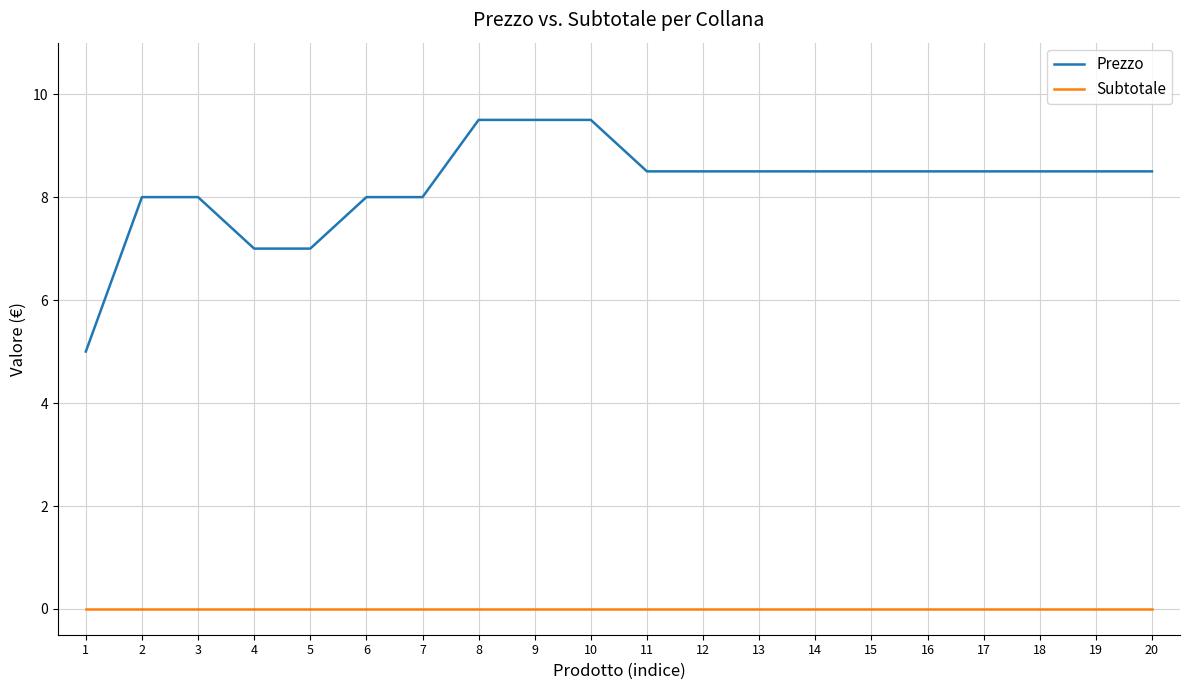

True or false: Prezzo and Subtotale intersect in this chart.

False